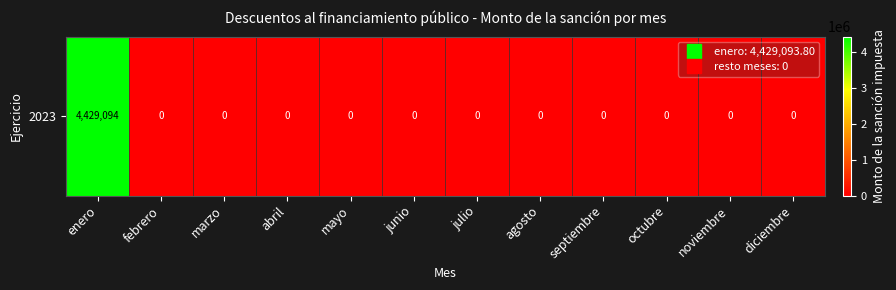

Count the number of categories in the chart.

12